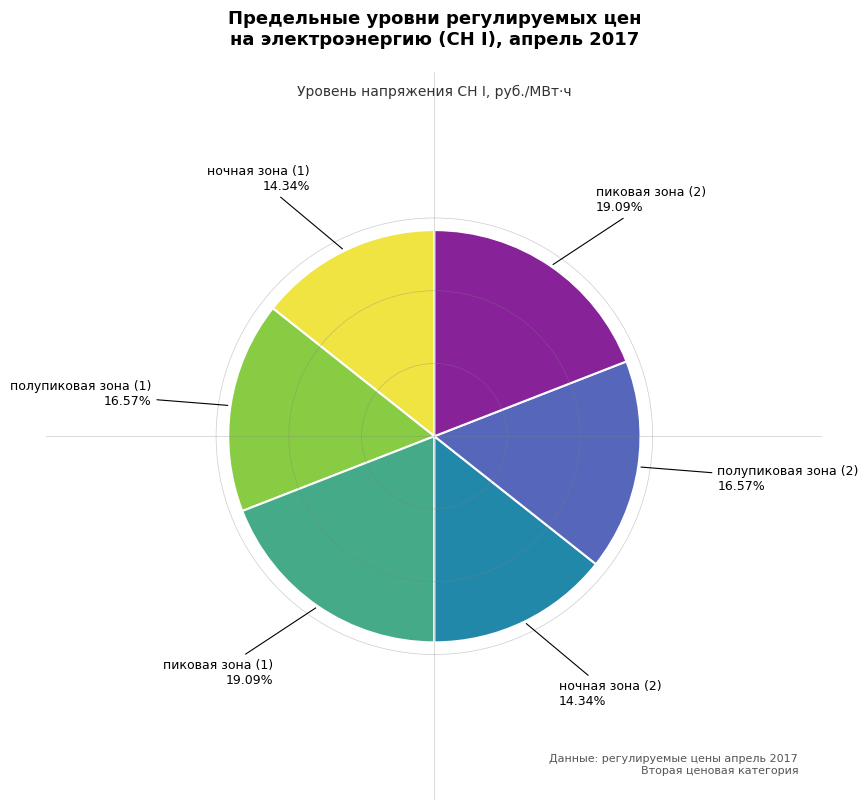

Is there any slice that represents more than half of the pie?

No